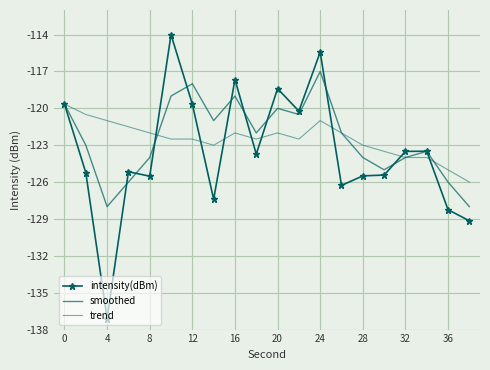

Rank the series by their maximum value, from highest to lowest.

intensity(dBm), smoothed, trend